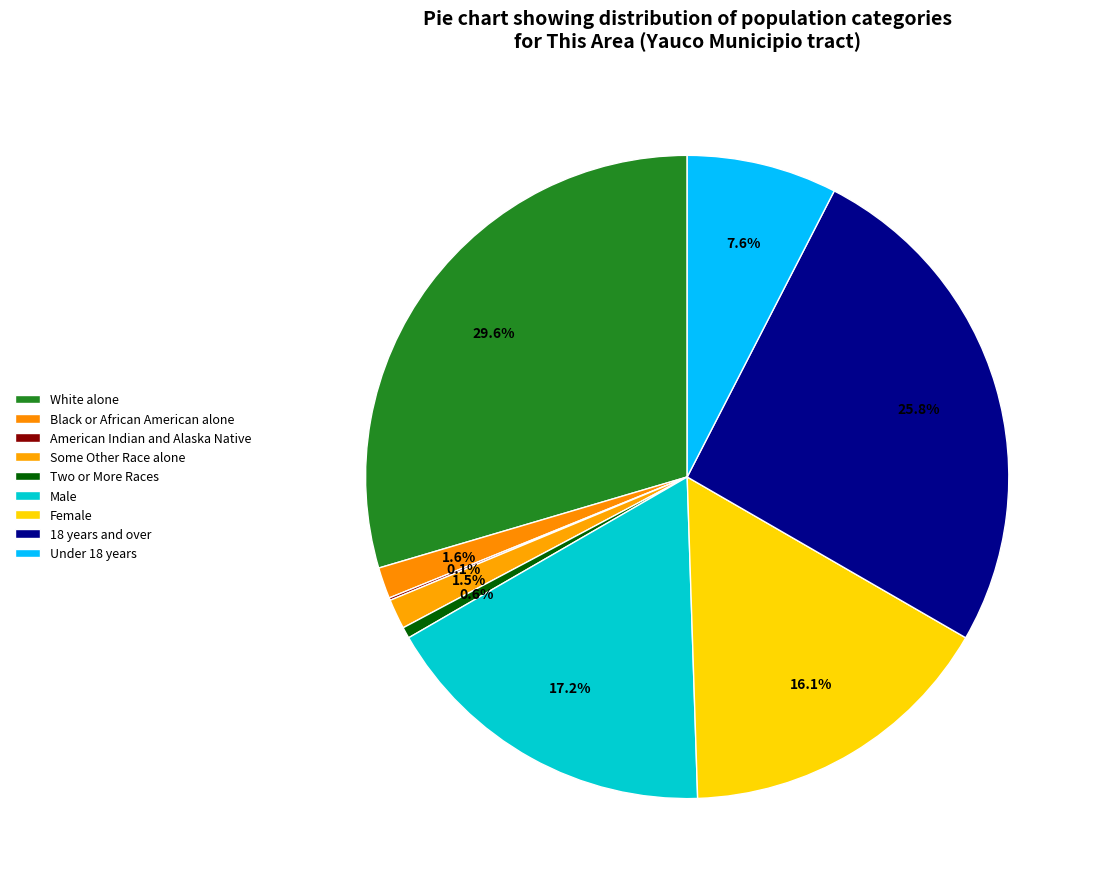

How much of the chart is everything except Under 18 years?

92.4%